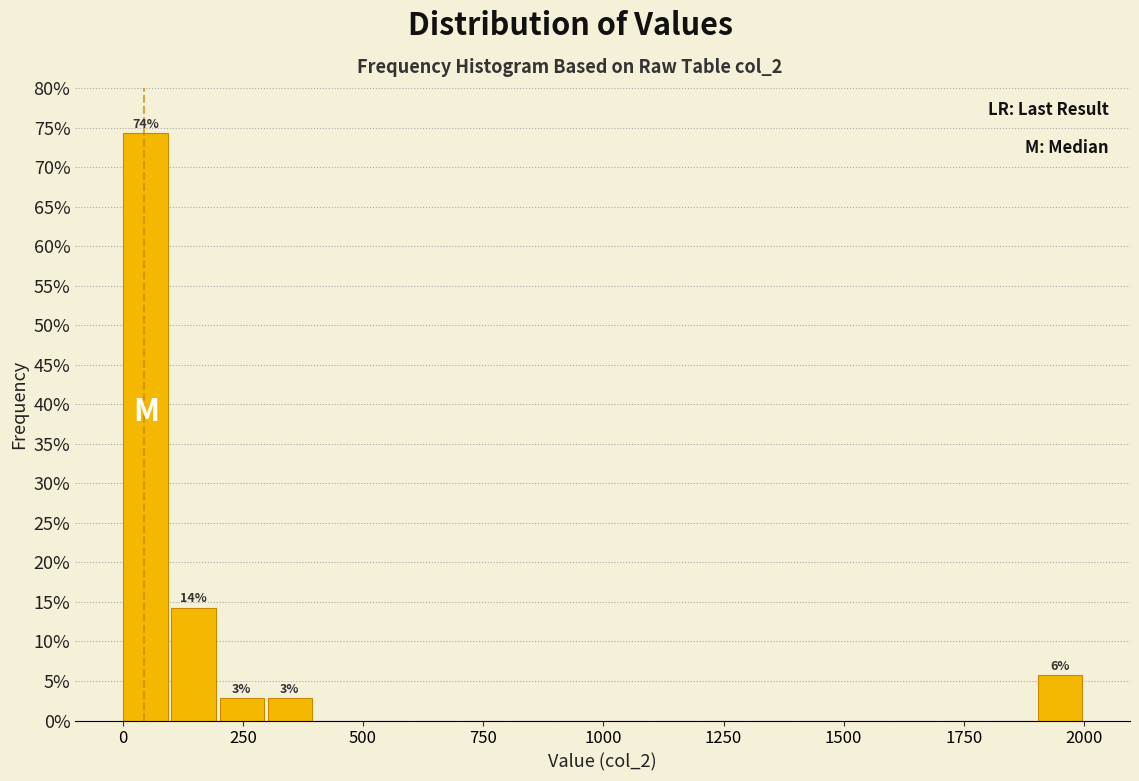

Around what value on the x-axis is the tallest bar? Give the approximate position of its centre, as read against the axis.

50